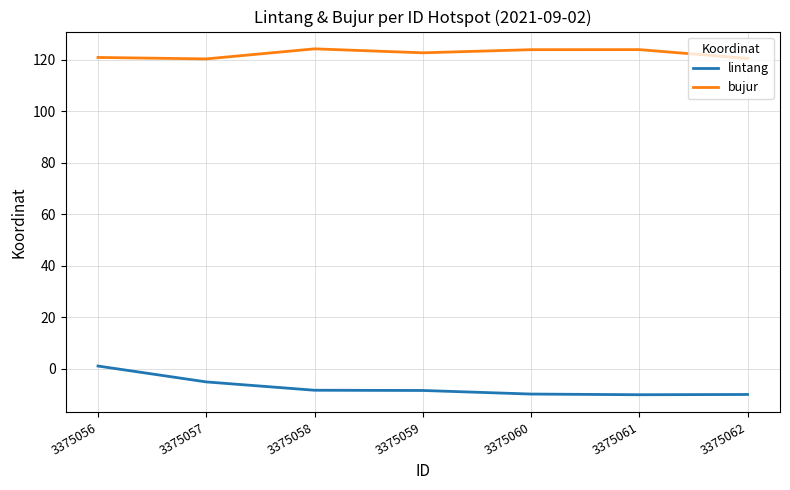

What is the average value of the lintang series?

-7.3